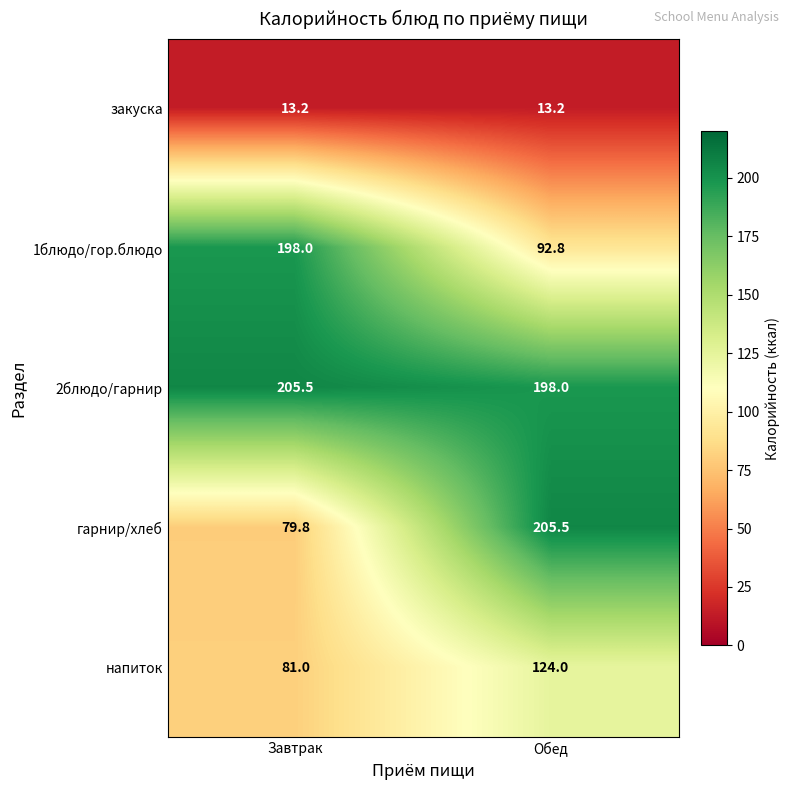

What is the approximate value of напиток at Обед?

124.0